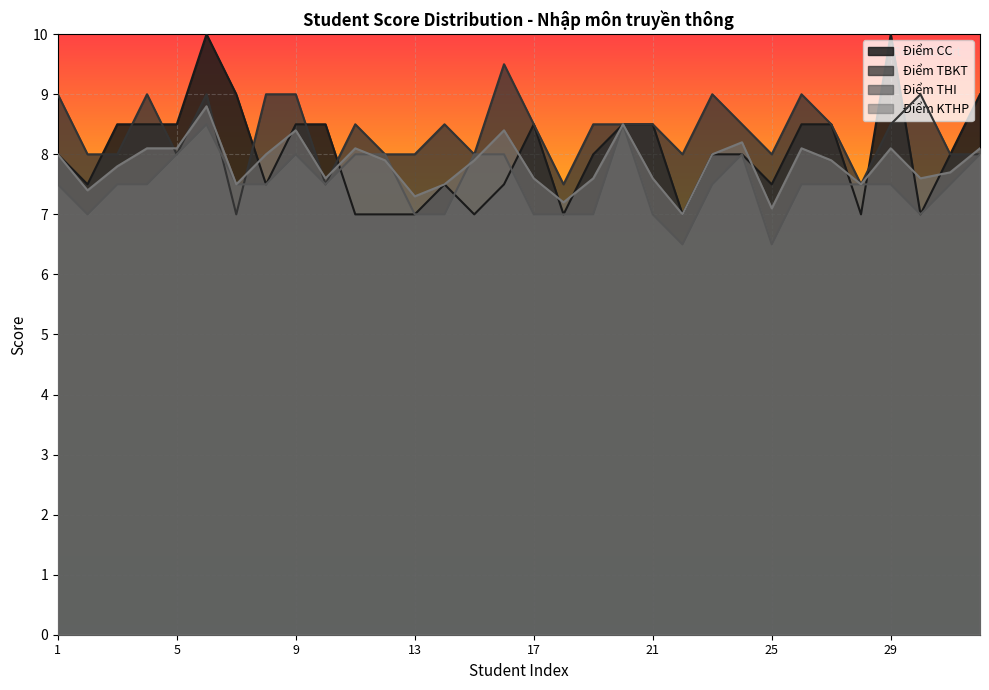

How many data points in Điểm THI are above 7?

22